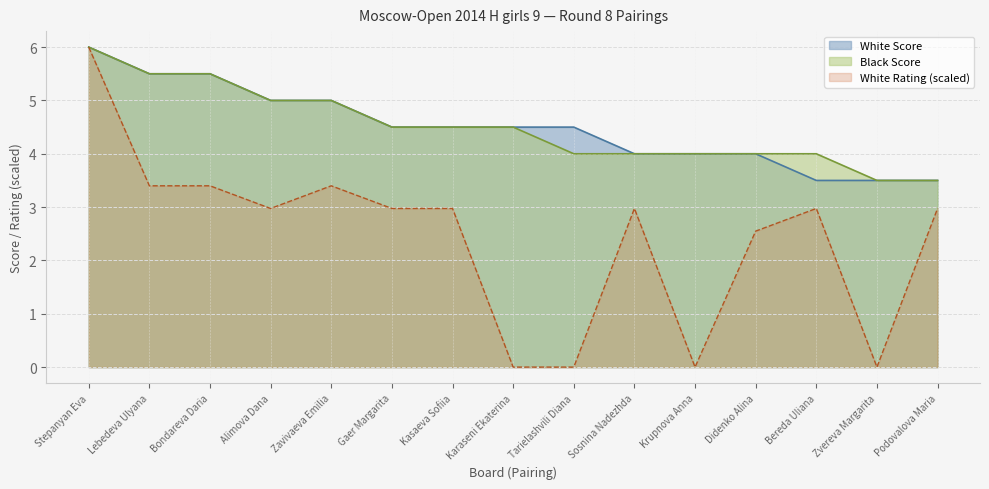

Which series has the largest total across all categories?

White Score